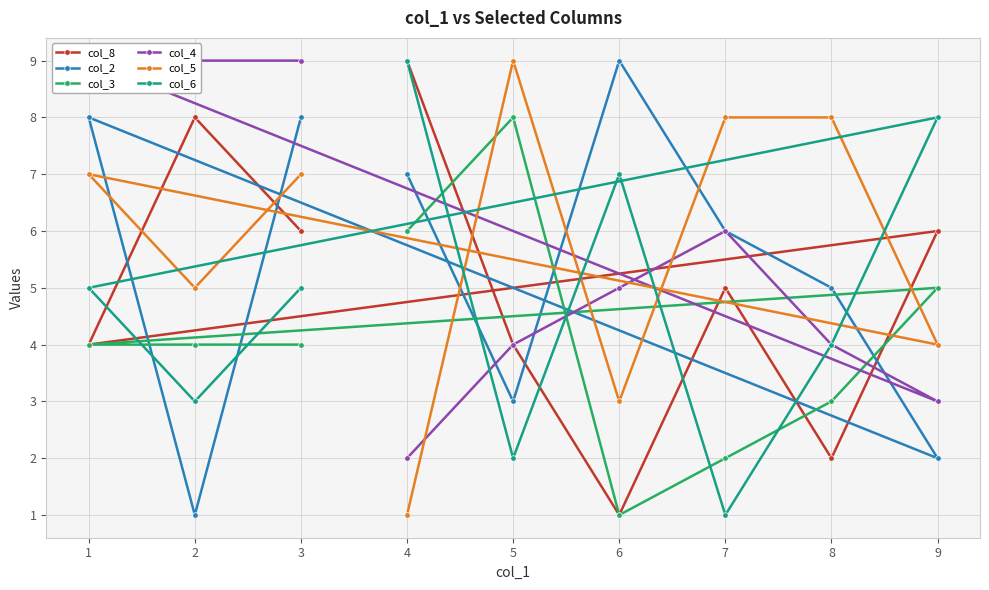

What are all the series names shown in the legend?

col_8, col_2, col_3, col_4, col_5, col_6